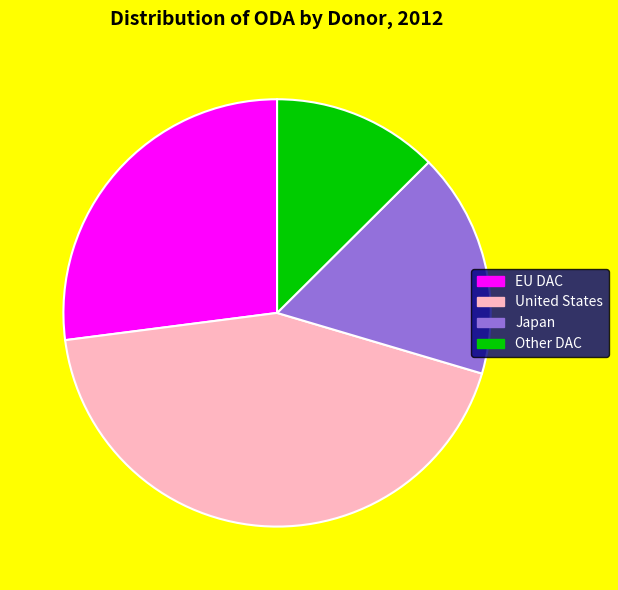

Rank the categories by value from highest to lowest.

United States, EU DAC, Japan, Other DAC